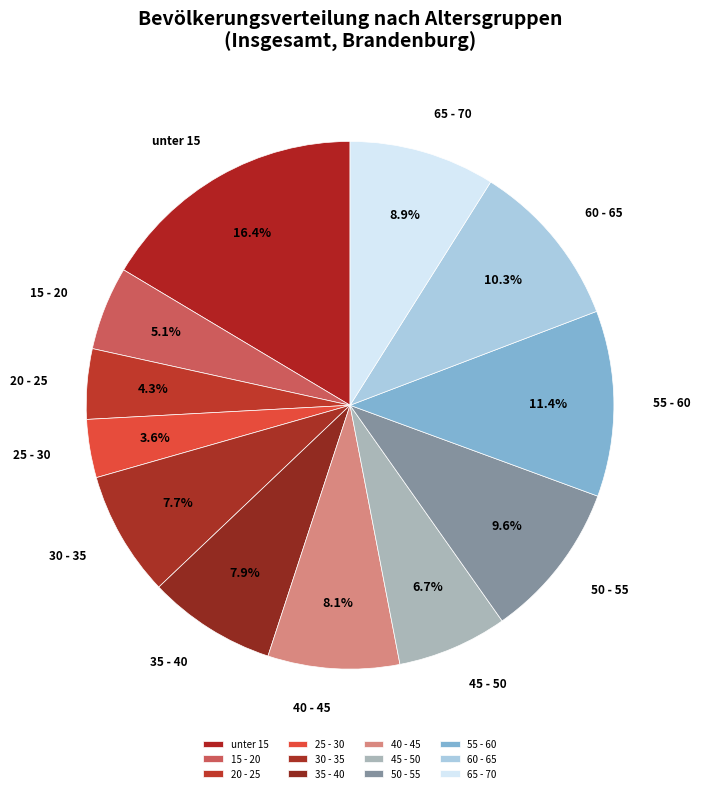

To the nearest percent, what is the difference between the largest and smallest slice percentages?

13%